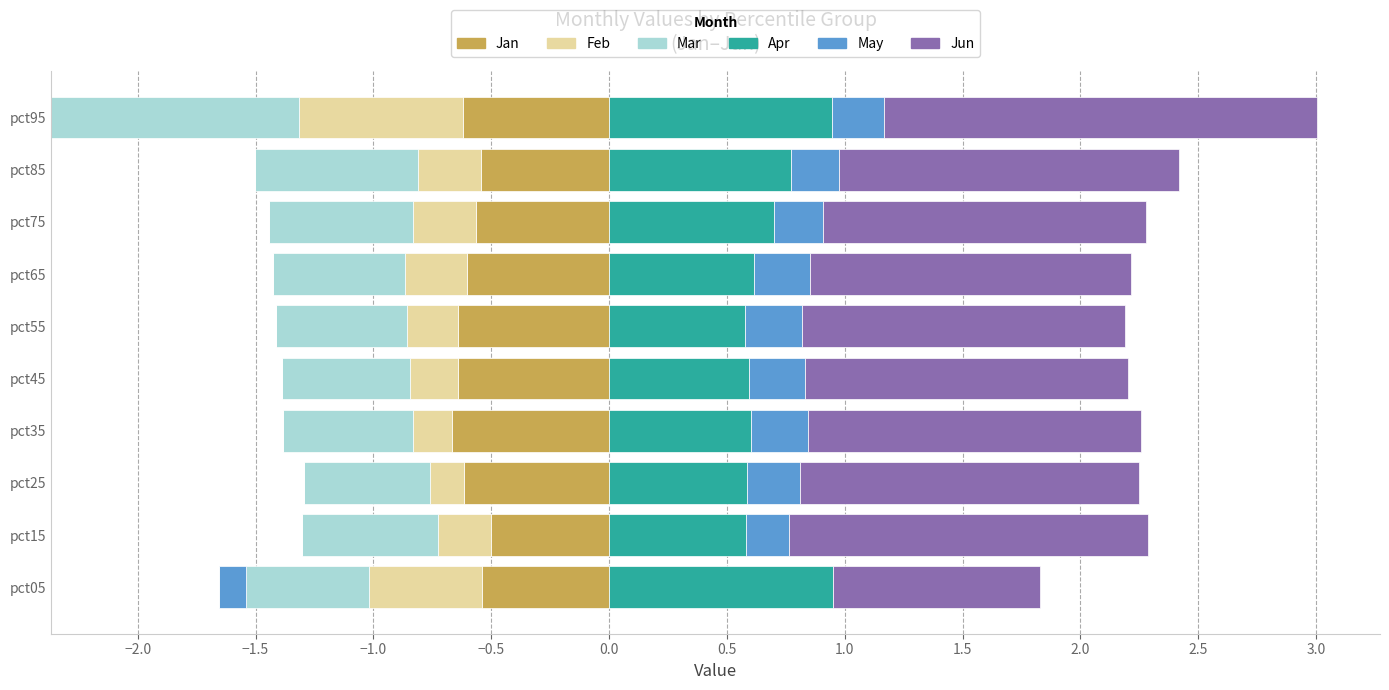

What are all the series names shown in the legend?

Jan, Feb, Mar, Apr, May, Jun